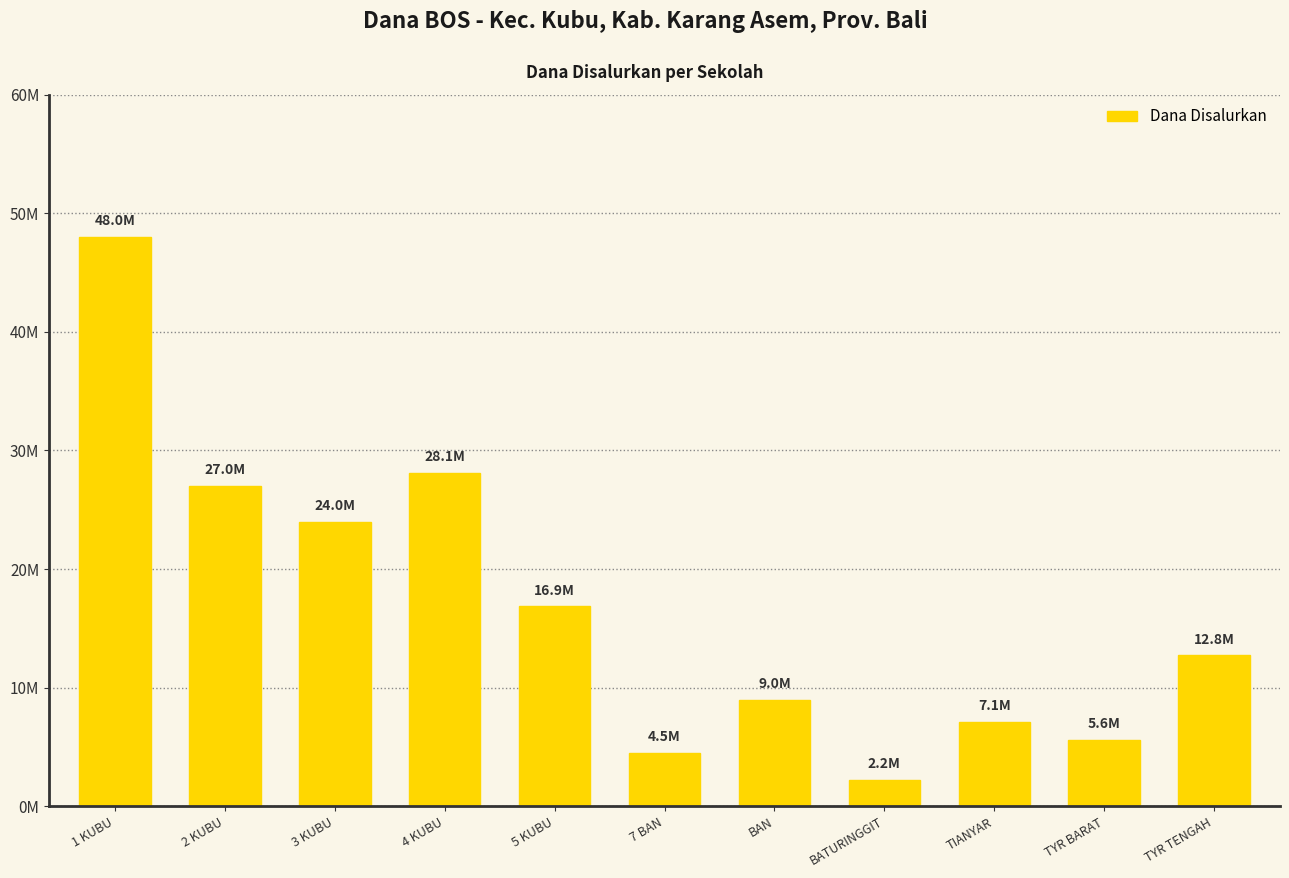

What is the difference between the values at TIANYAR and 3 KUBU?

16875000